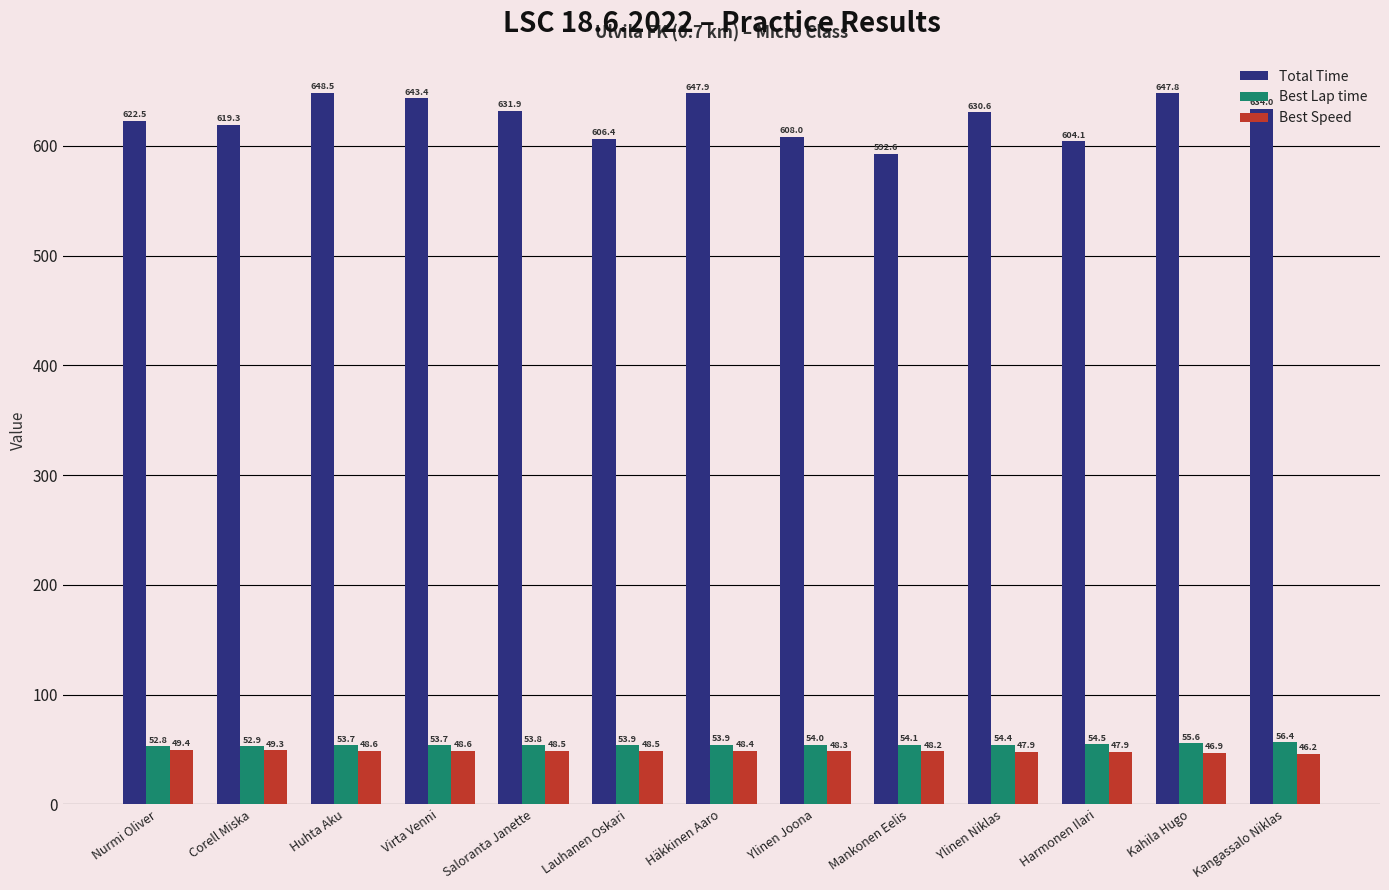

What is the average value of the Best Lap time series?

54.1